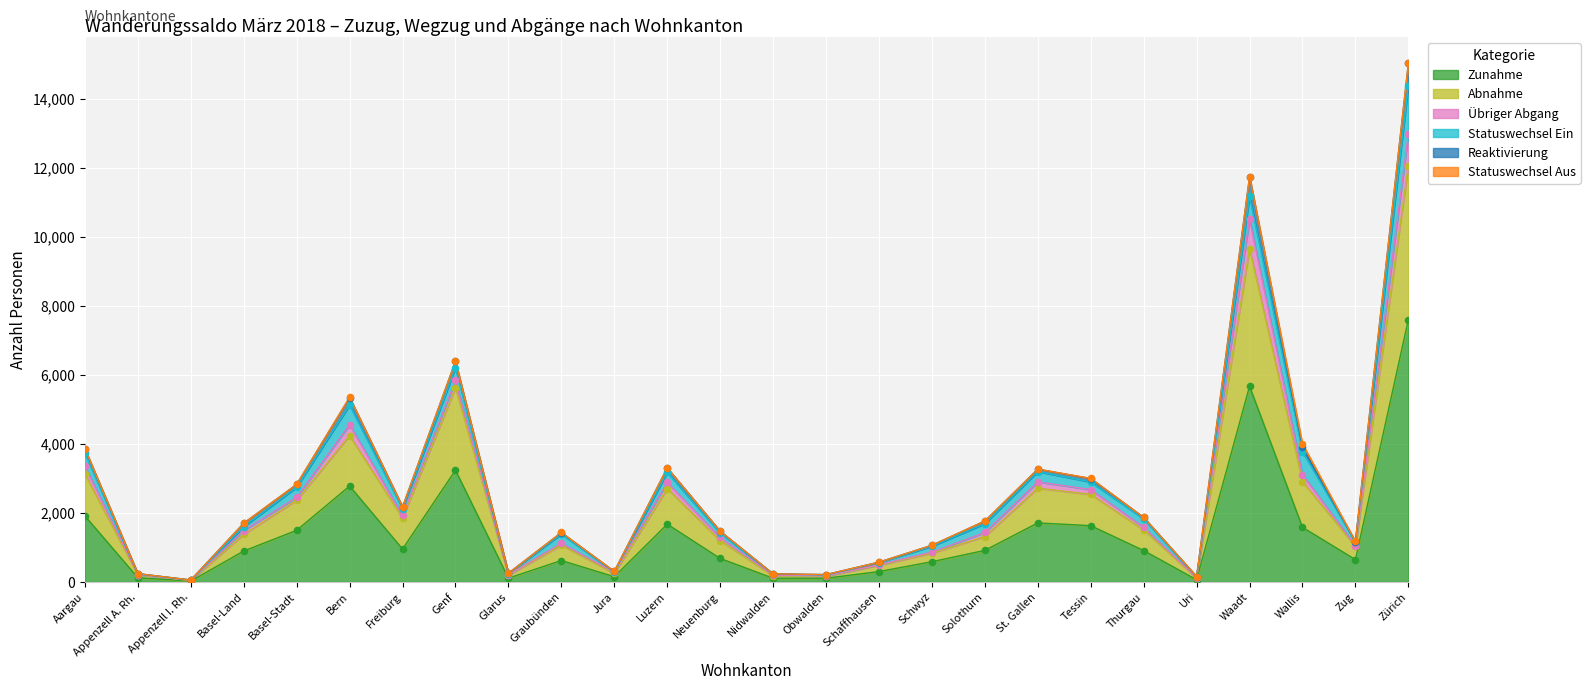

At which label is Zunahme closest to 3811?

Genf